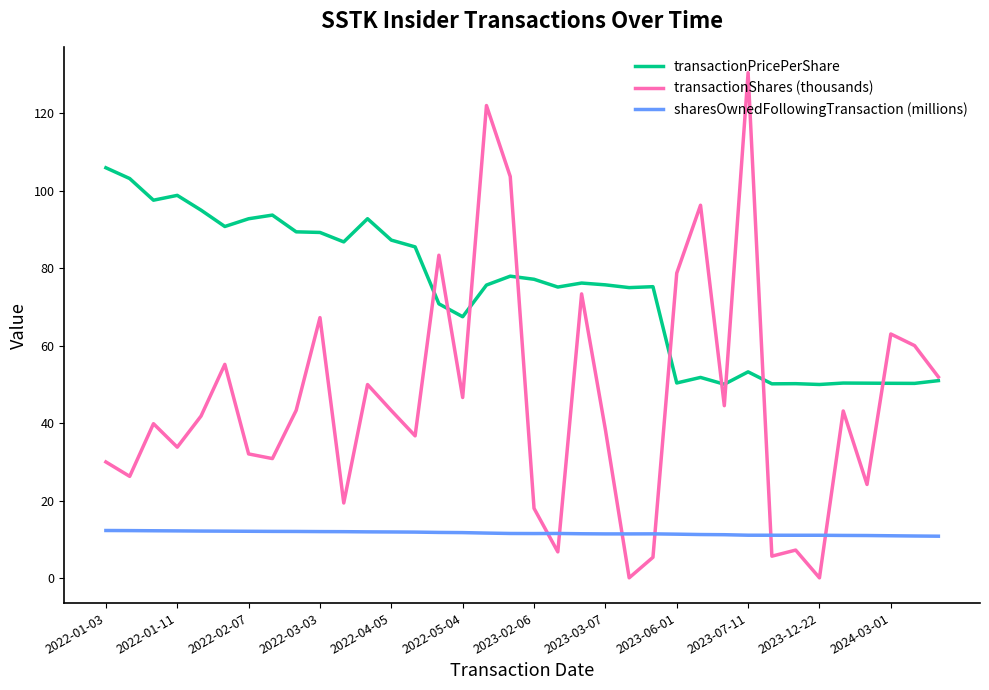

Count the number of categories in the chart.

36